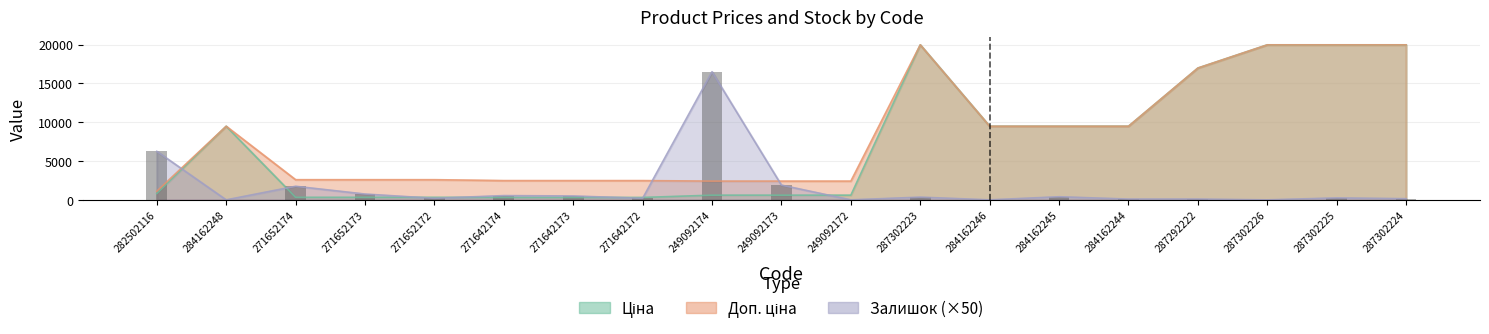

Which category has the highest value in the Залишок series?

249092174